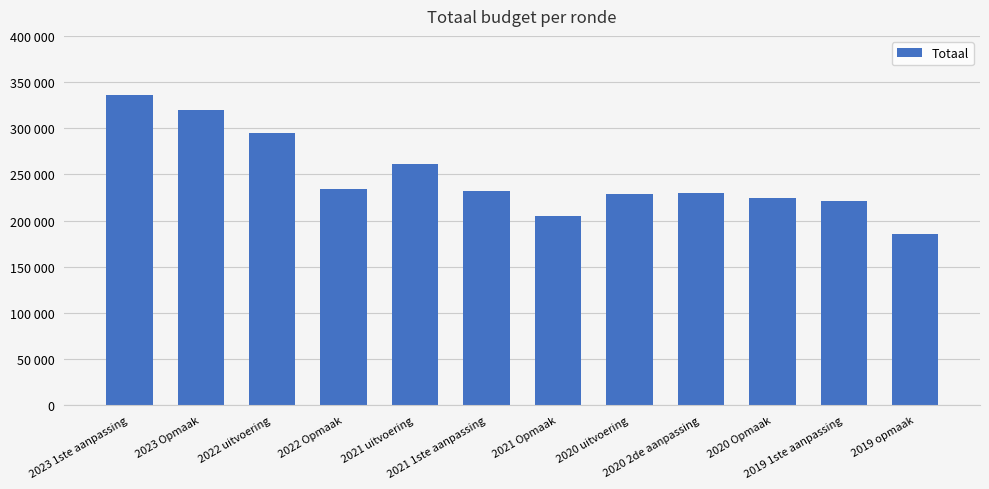

What is the approximate value at 2021 1ste aanpassing?

231845